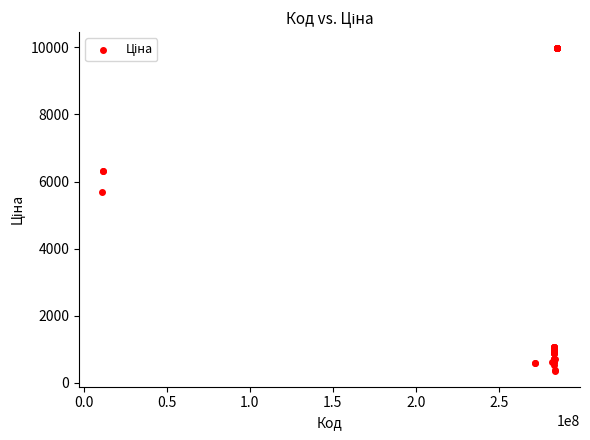

What Y value in the scatter plot is closest to 5167?

5673.8